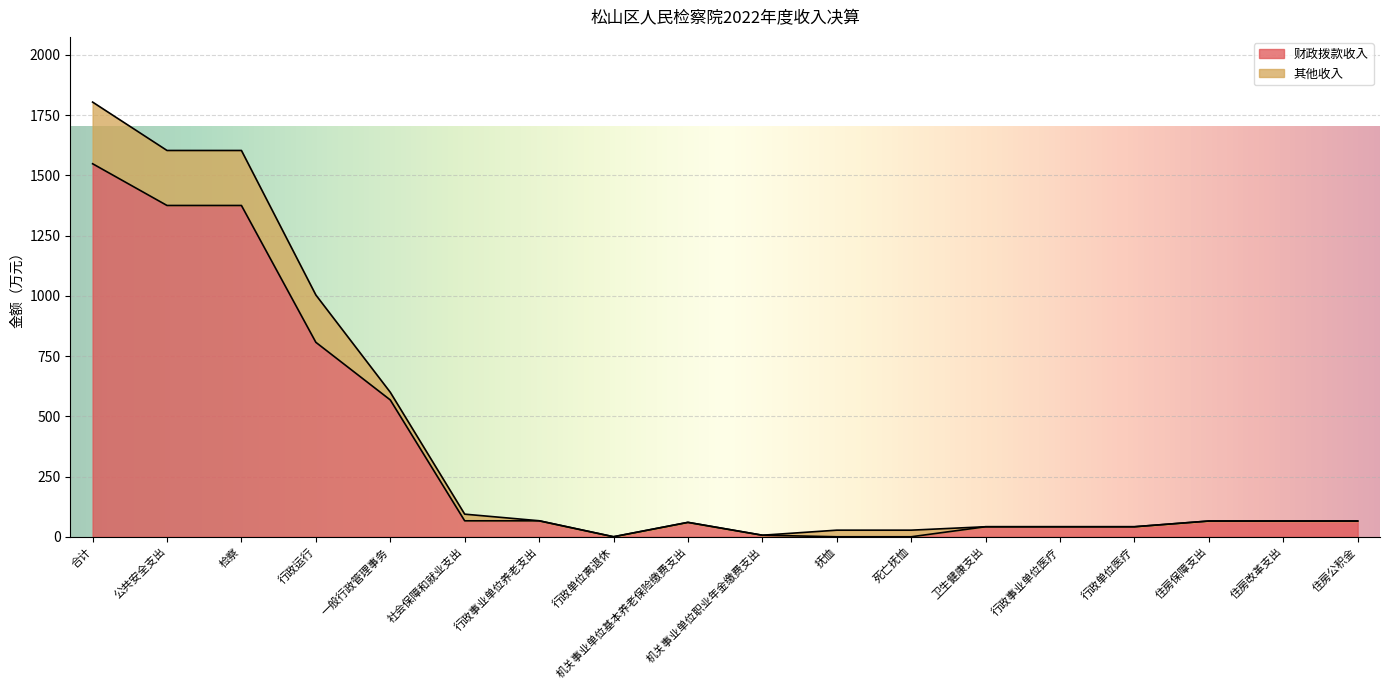

Reading left to right, list all the values displayed in this chart.

1548.5	1375.3	1375.3	807.2	568.0	66.2	66.2	0.0	59.8	6.4	0.0	0.0	41.6	41.6	41.6	65.4	65.4	65.4